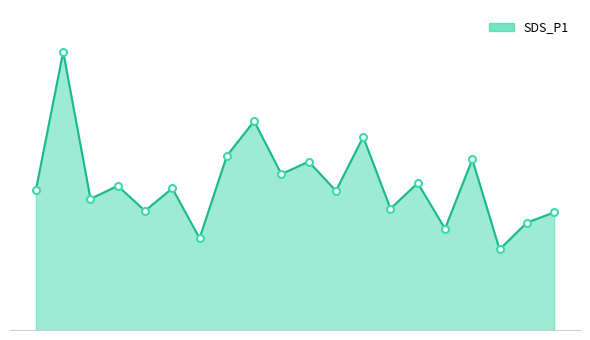

Reading left to right, transcribe all the data shown in this chart.

19.1	37.8	17.8	19.6	16.2	19.3	12.5	23.7	28.4	21.2	22.9	18.9	26.2	16.5	20.0	13.8	23.2	10.9	14.6	16.0